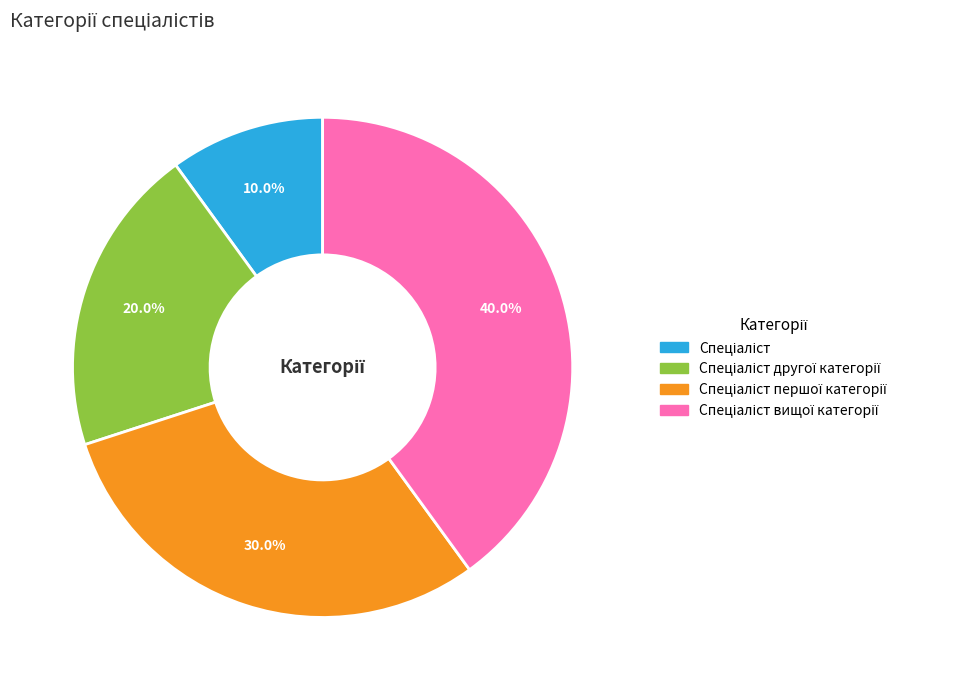

Is there a majority slice in this chart?

No